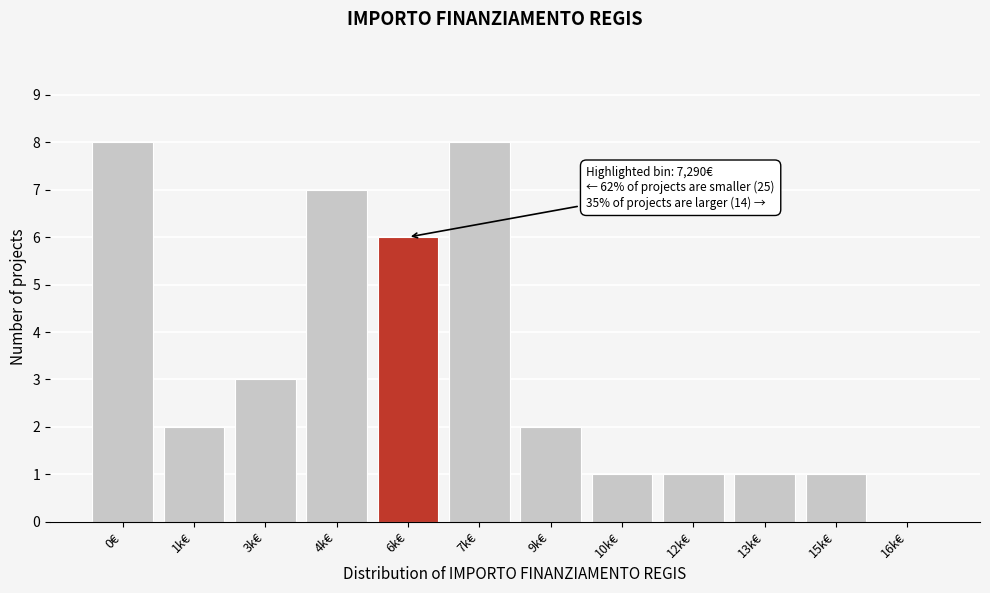

Reading right to left, transcribe all the data shown in this chart.

16k€=0	15k€=1	13k€=1	12k€=1	10k€=1	9k€=2	7k€=8	6k€=6	4k€=7	3k€=3	1k€=2	0€=8